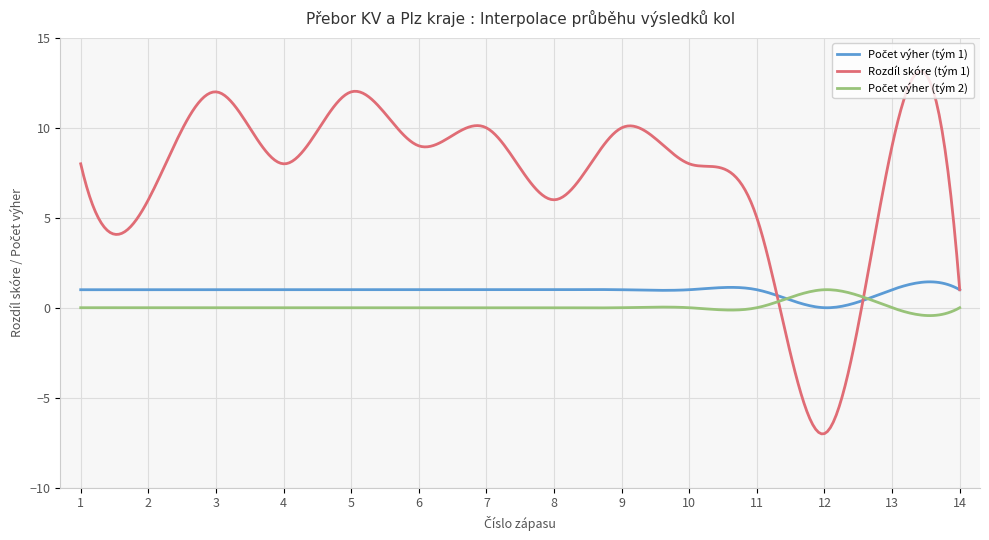

What is the smallest value displayed?

-7.0